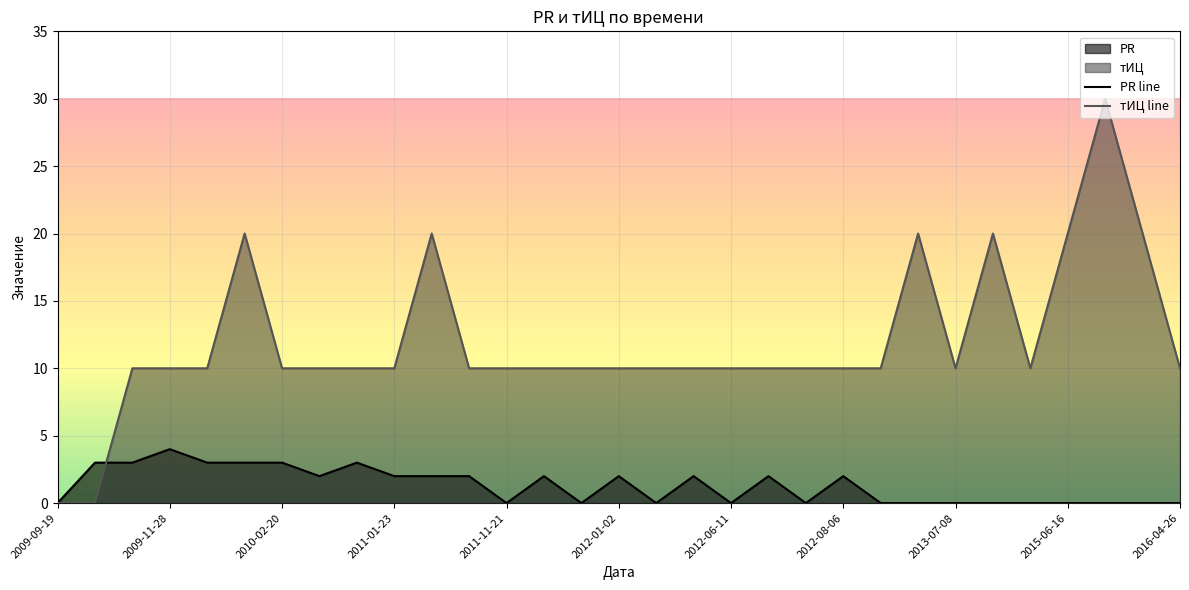

Which series has the largest range (max minus min)?

тИЦ line